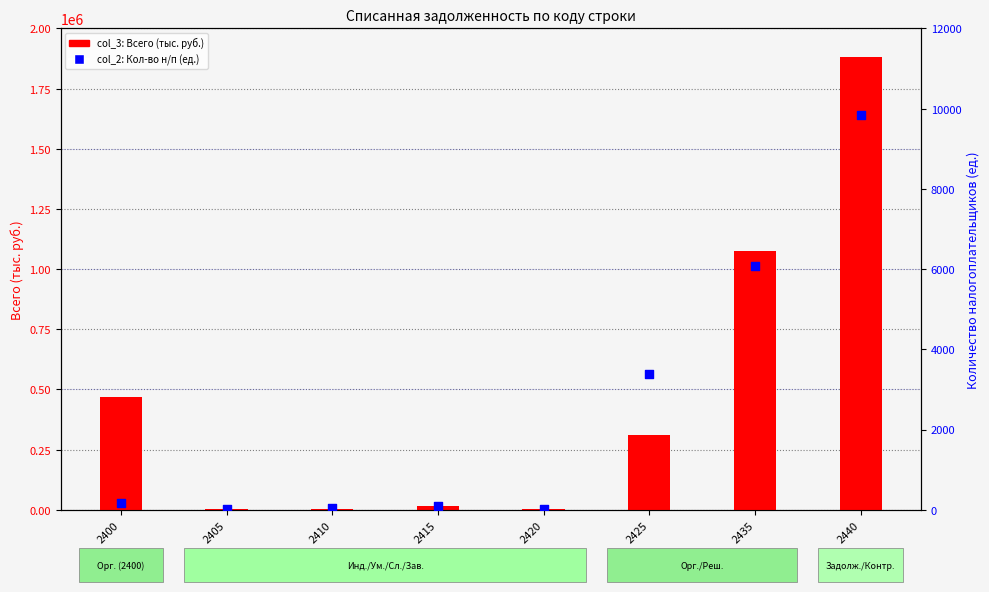

What are all the series names shown in the legend?

col_3 (Всего, тыс. руб.), col_2 (Количество н/п)